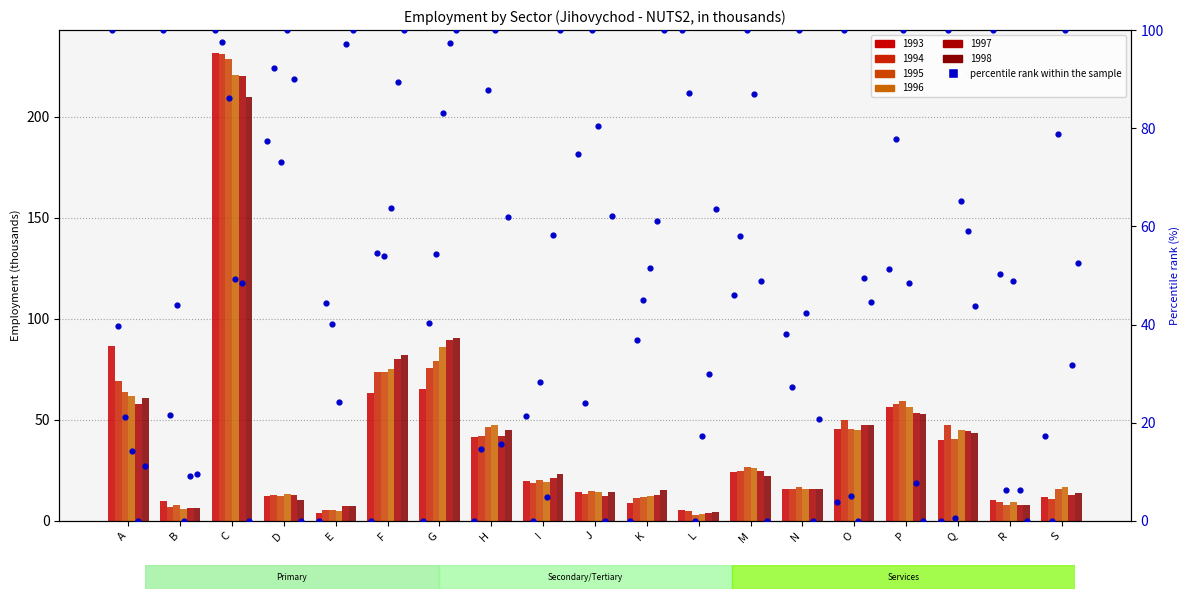

Which series has the largest Y range (max minus min)?

1993